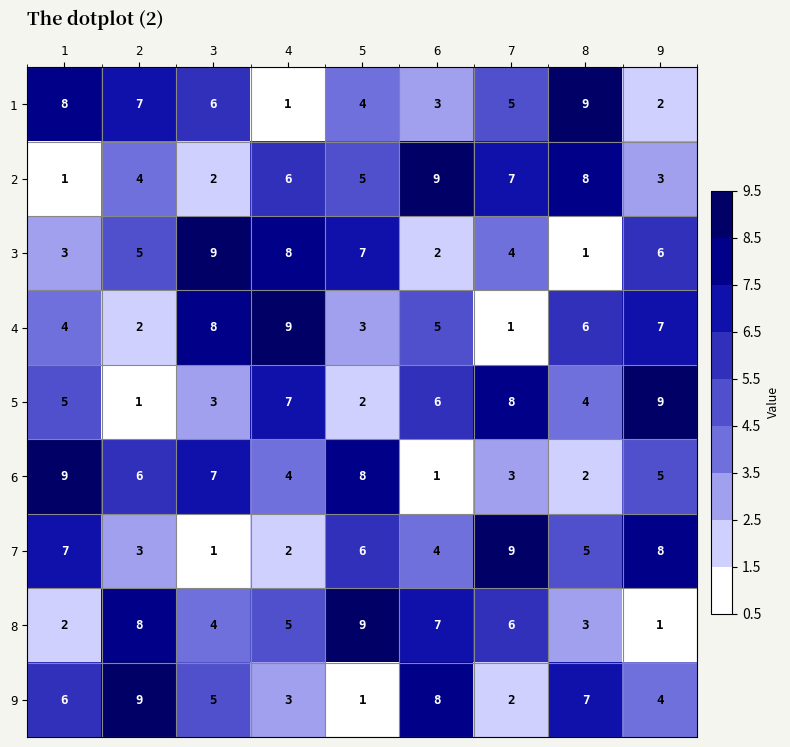

Read the 9 value at 4.

3